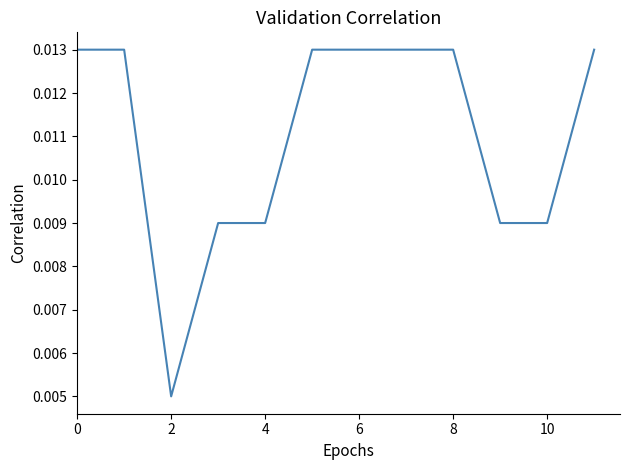

What is the label of the 12th point from the left?

11